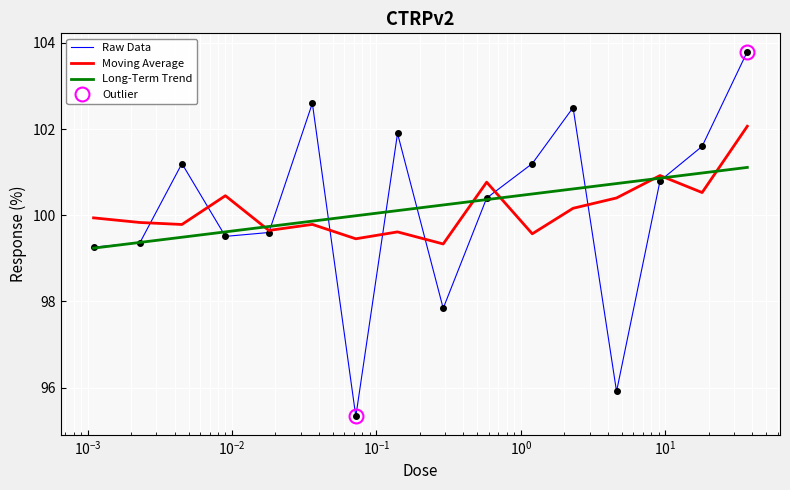

What is the maximum value shown in the chart?

103.8